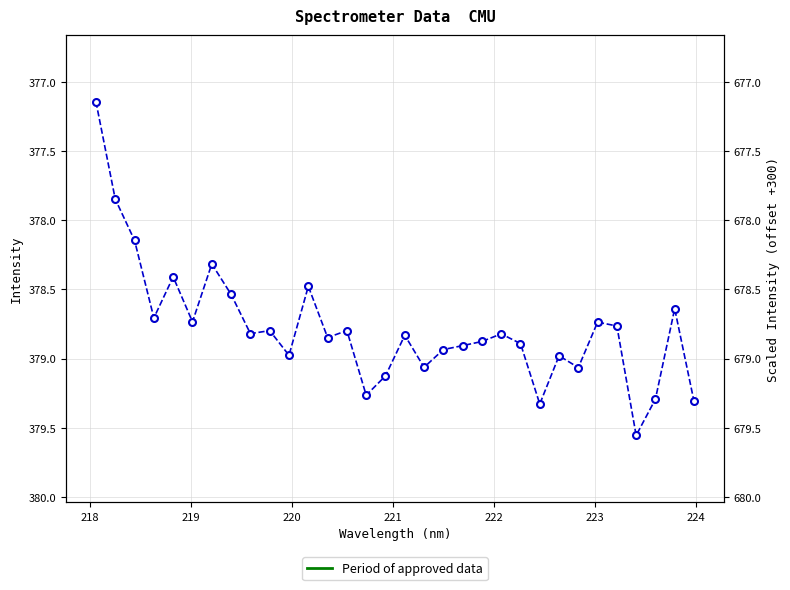

What is the sum of all values?

12121.0